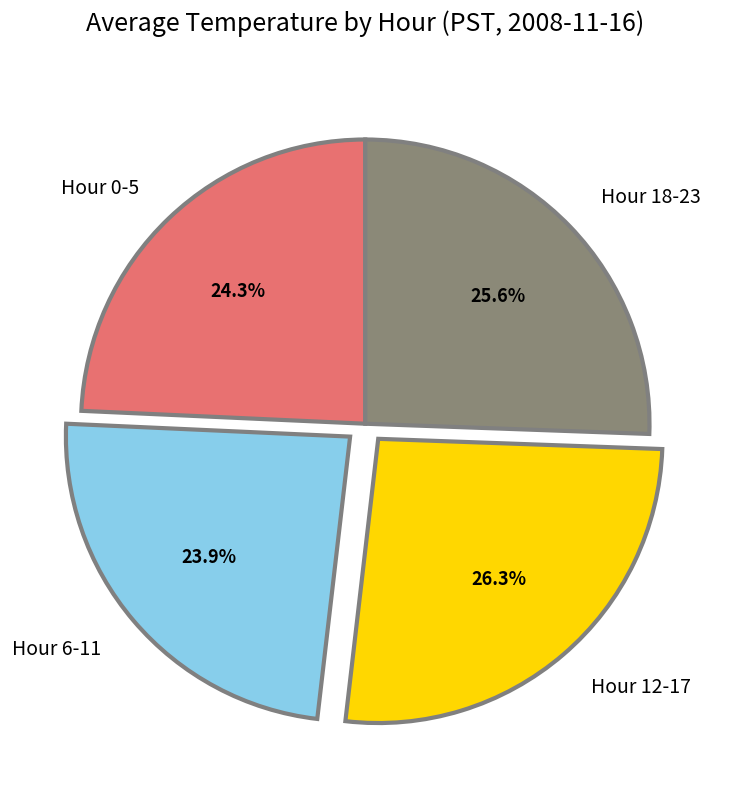

Which has a higher value, Hour 18-23 or Hour 0-5?

Hour 18-23